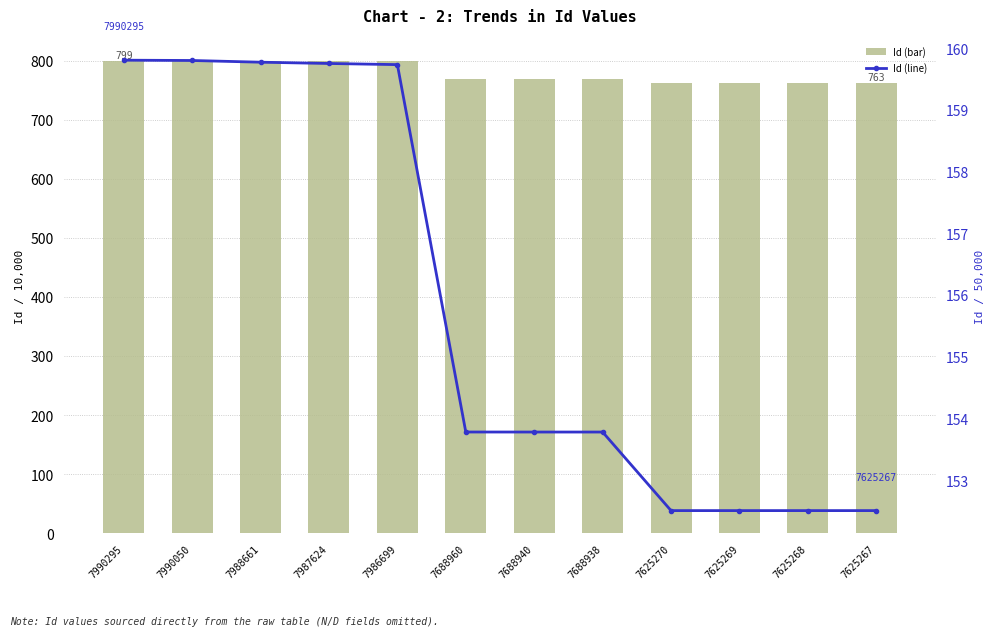

Which category has the lowest value in the Id (line) series?

7625267